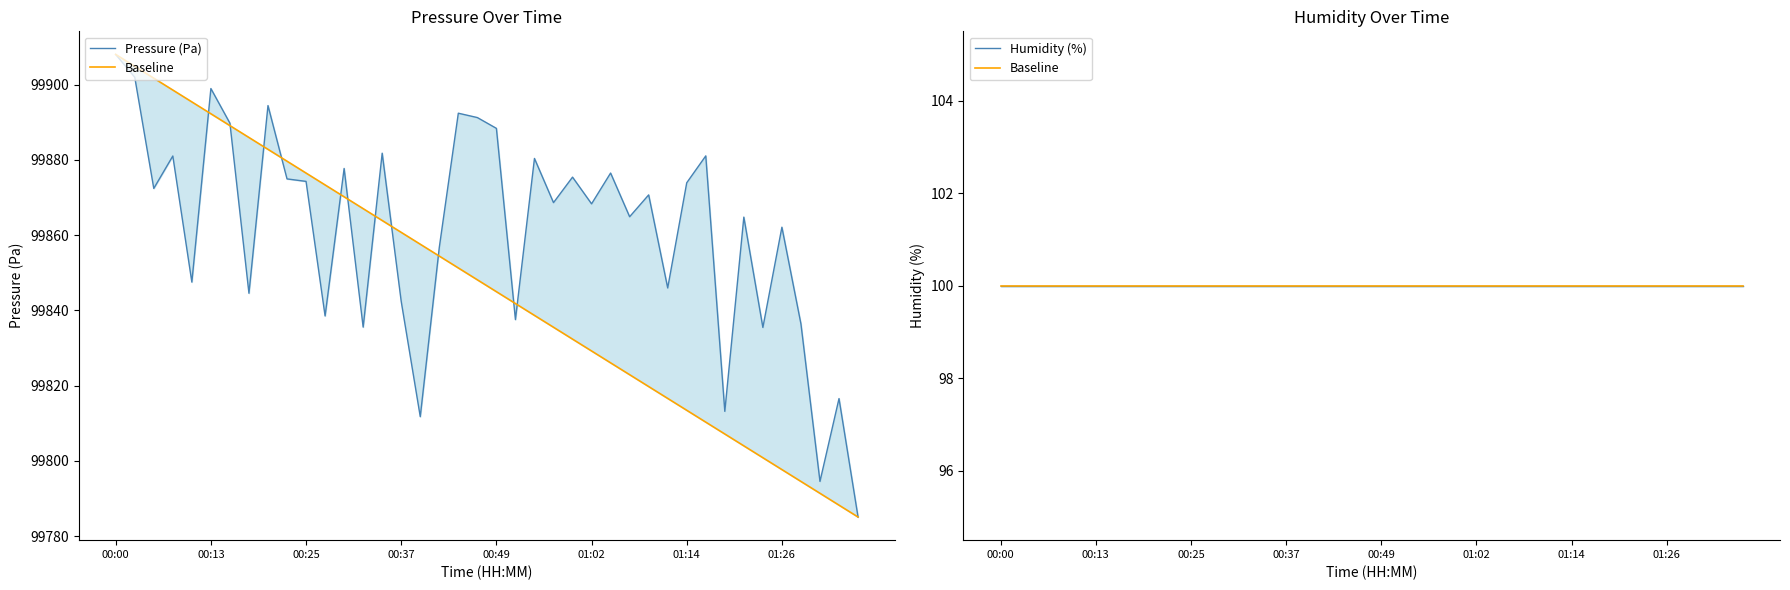

What is the average value of the Pressure (Pa) series?

99861.4